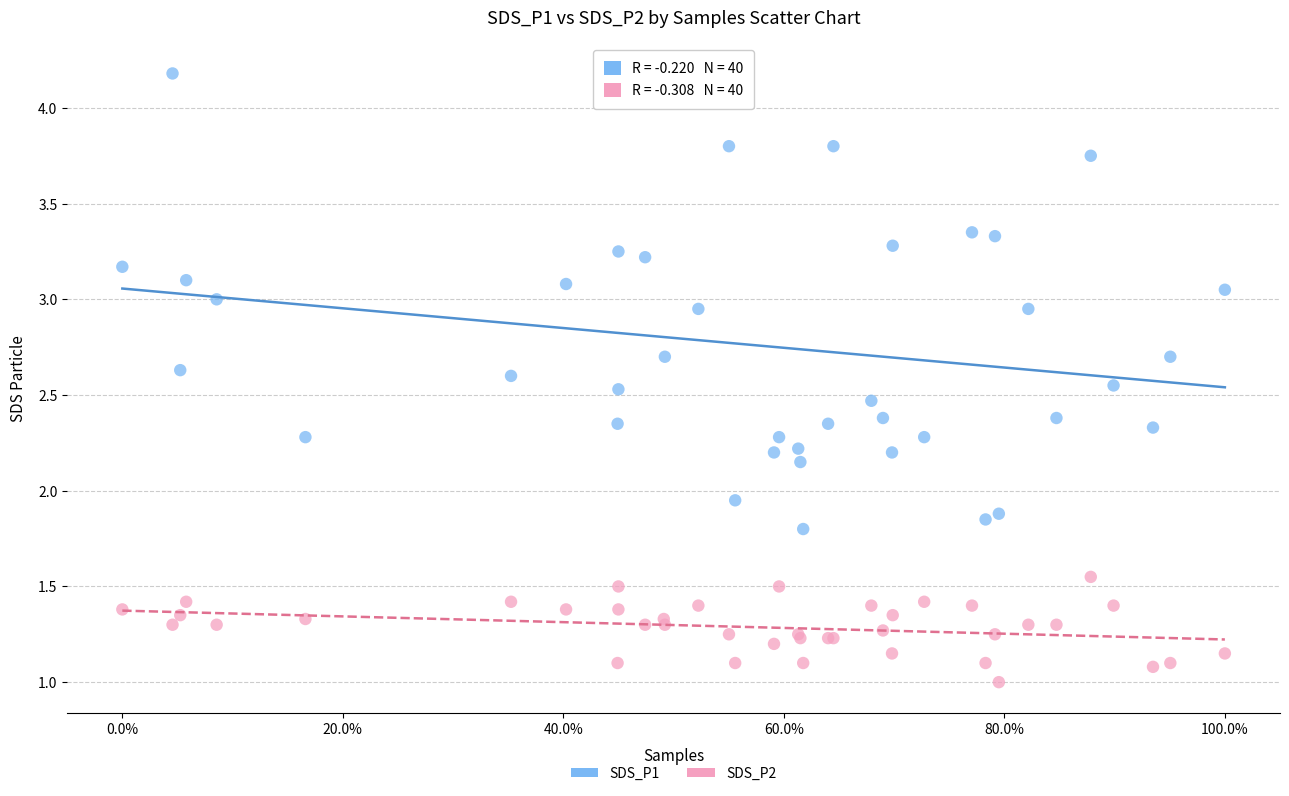

What is the X range (max minus min) for the scatter plot?

1.0